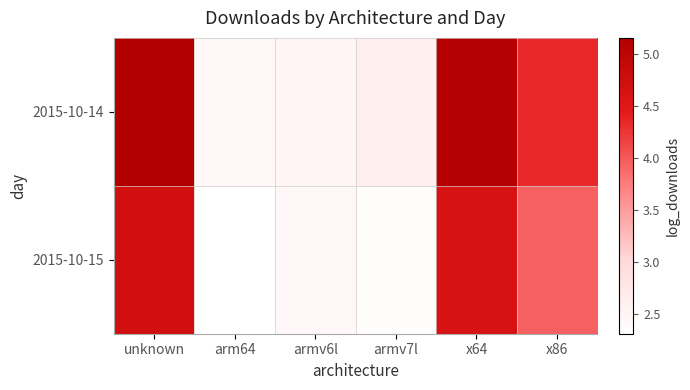

Between armv6l and x64, which is larger?

x64